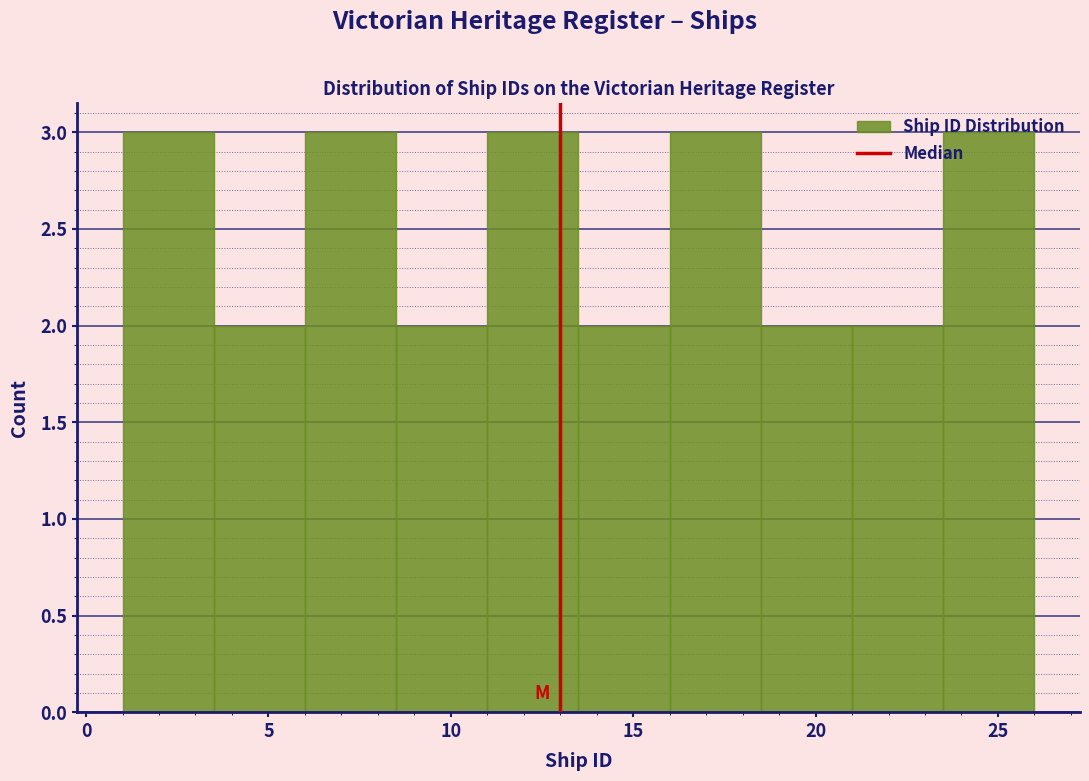

Reading left to right, transcribe this chart: for each bar, give the range it covers on the x-axis and its height. The values are not printed on the chart, so give them approximately, as read against the axis.

1.0 to 3.5: 3
3.5 to 6.0: 2
6.0 to 8.5: 3
8.5 to 11.0: 2
11.0 to 13.5: 3
13.5 to 16.0: 2
16.0 to 18.5: 3
18.5 to 21.0: 2
21.0 to 23.5: 2
23.5 to 26.0: 3